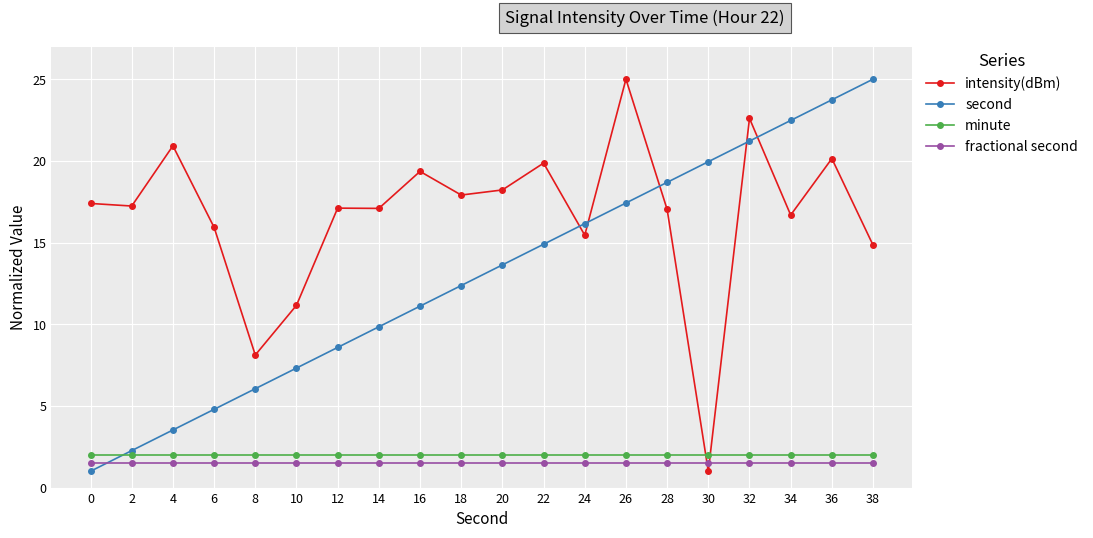

Does the chart have visible grid lines?

Yes